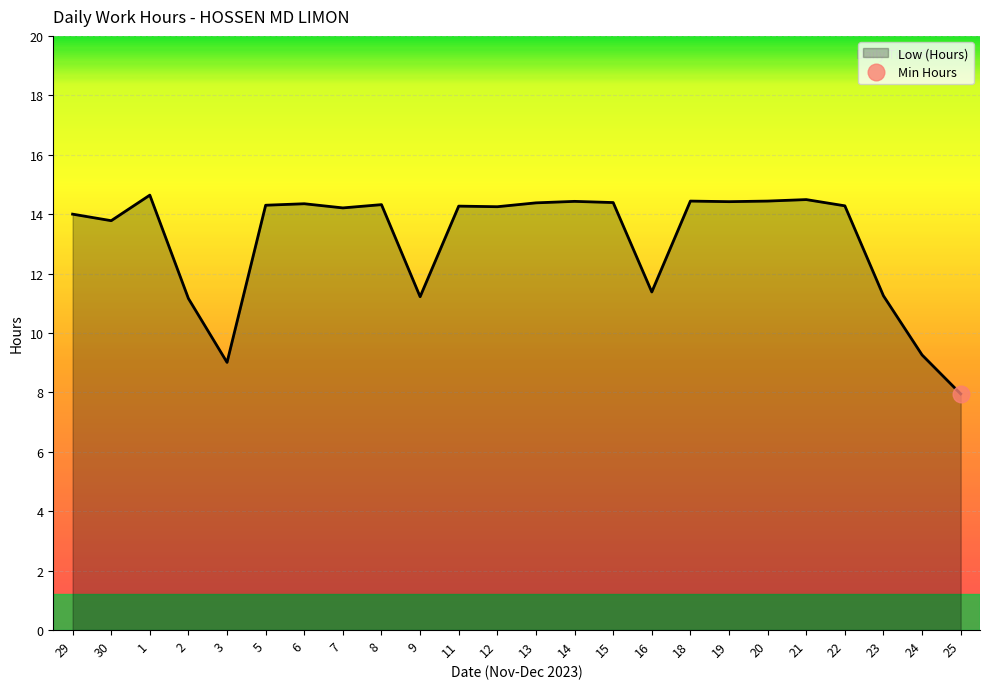

What is the label of the 23rd point from the right?

30